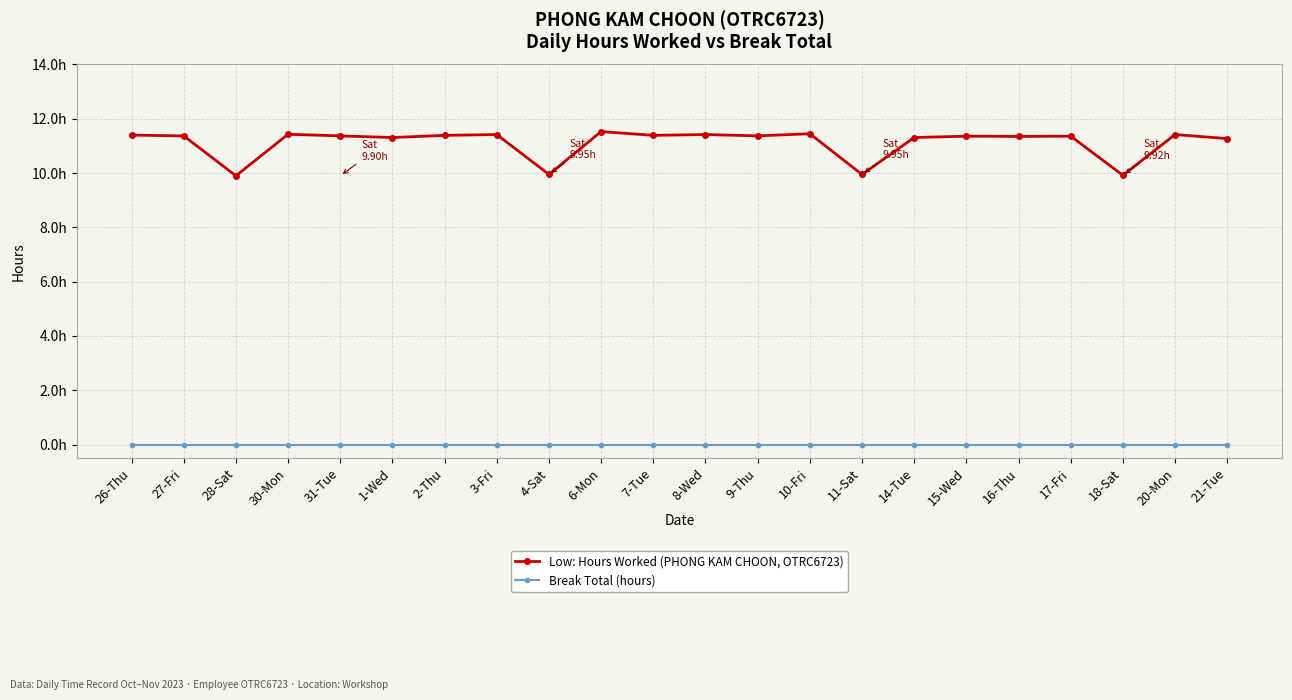

At which label is Break Total (hours) closest to 0?

26-Thu